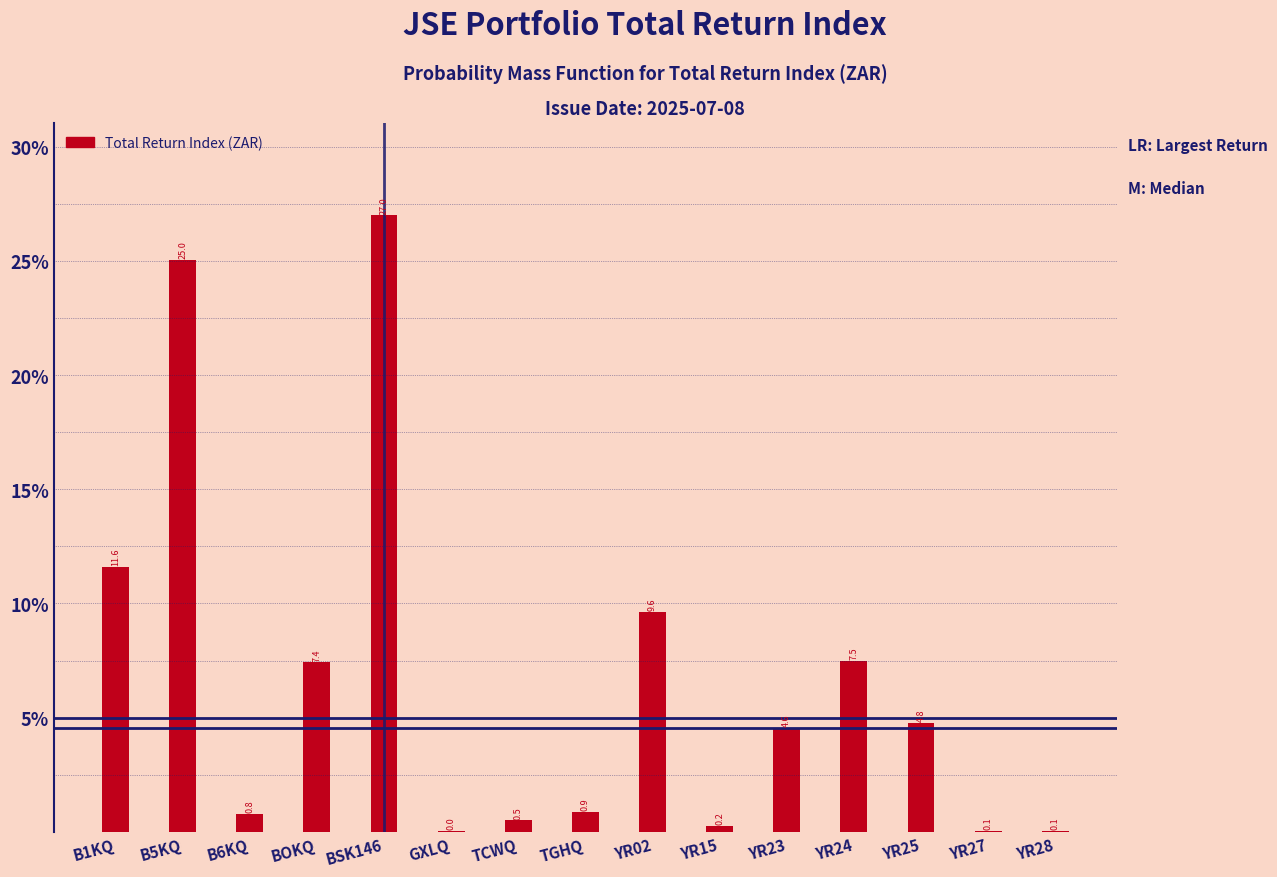

Is it true that the value at YR15 is 0.2?

True